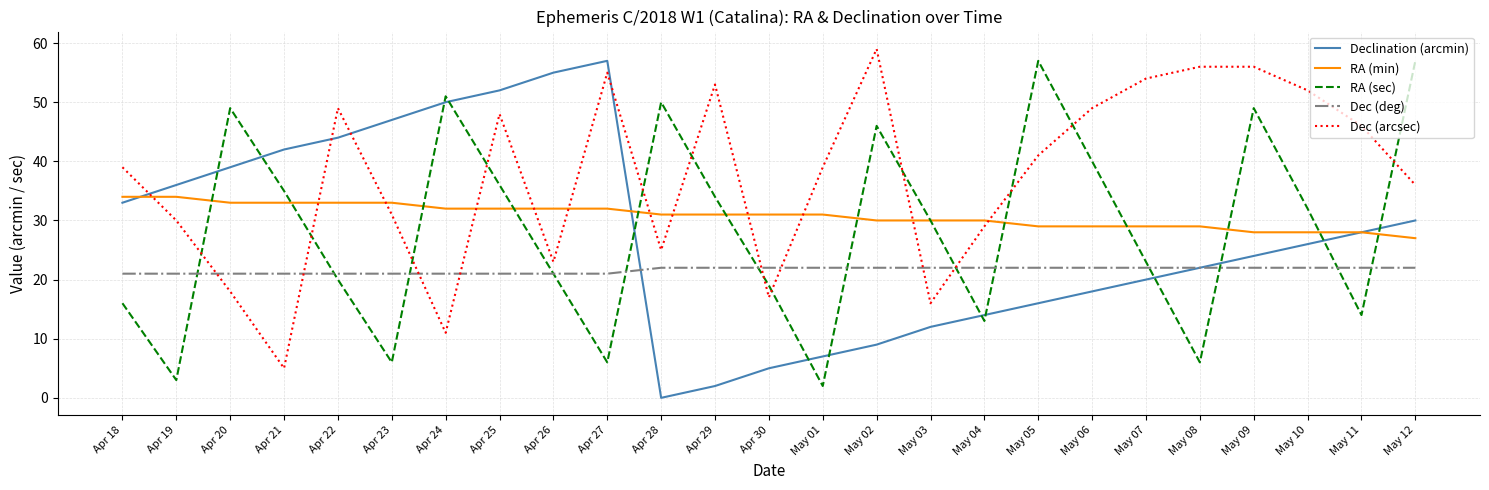

What is the maximum value shown in the chart?

59